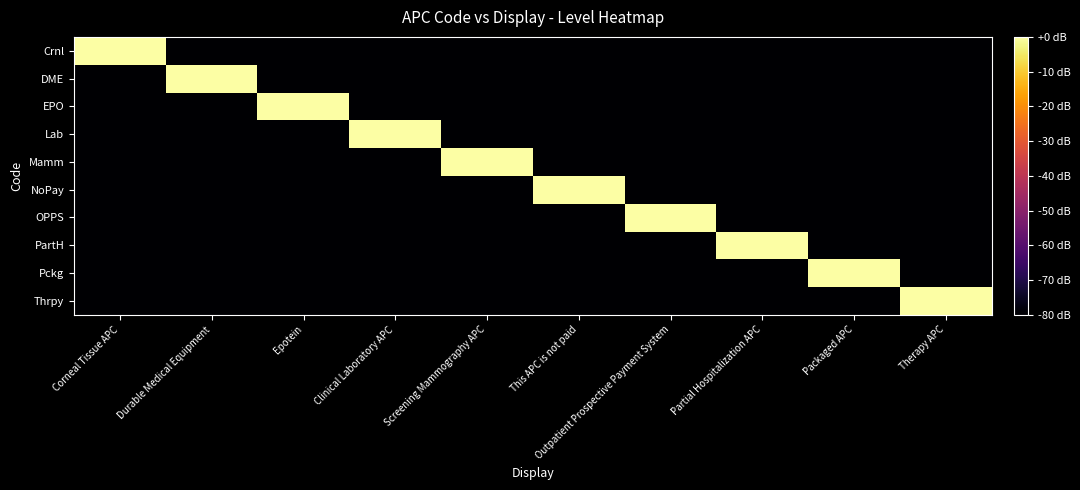

Which series has the largest total across all categories?

Crnl